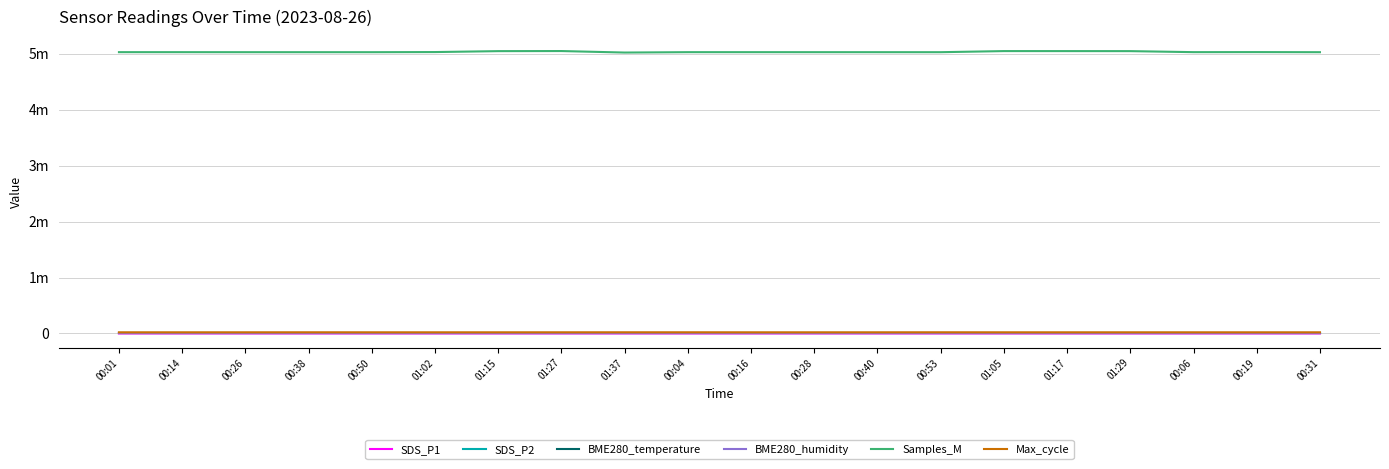

Does the chart have visible grid lines?

Yes